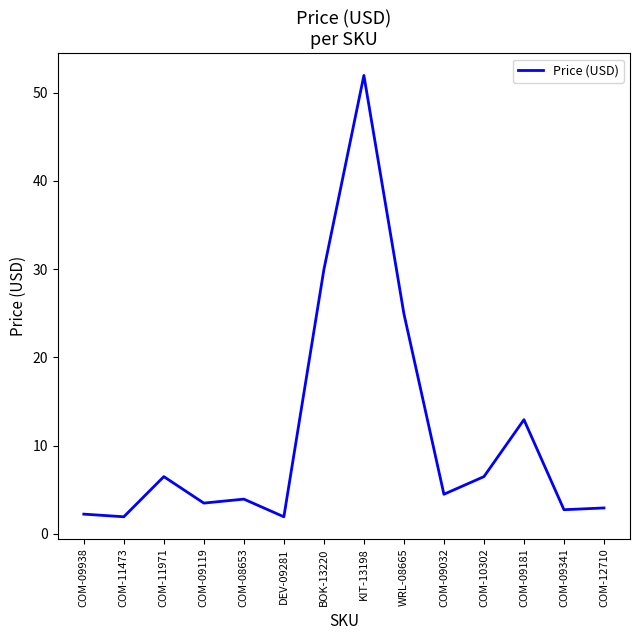

The value at COM-11473 is 1.9. True or false?

True